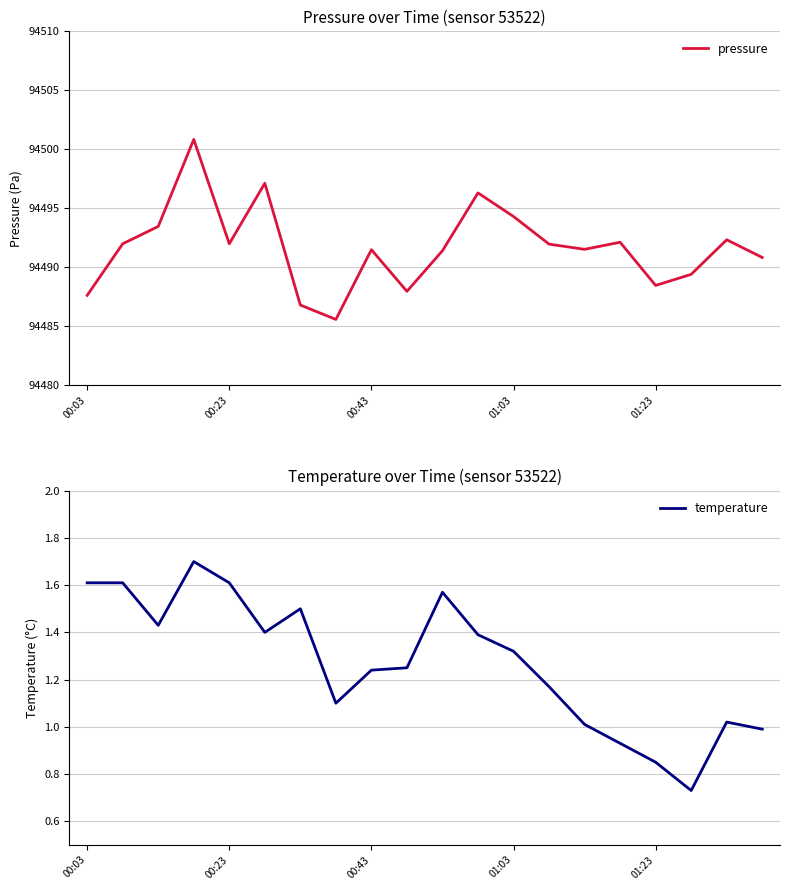

Is this an area chart (filled region under the line)?

No